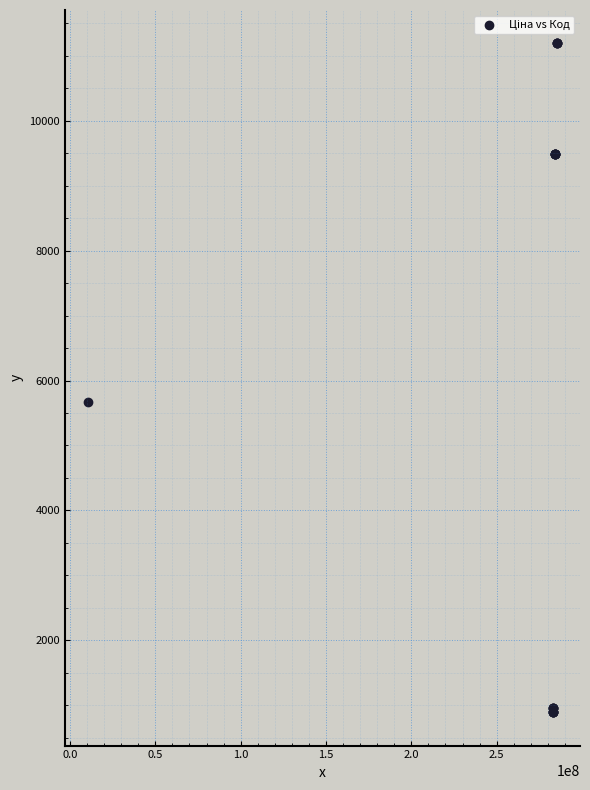

What Y value in the scatter plot is closest to 6042?

5673.8